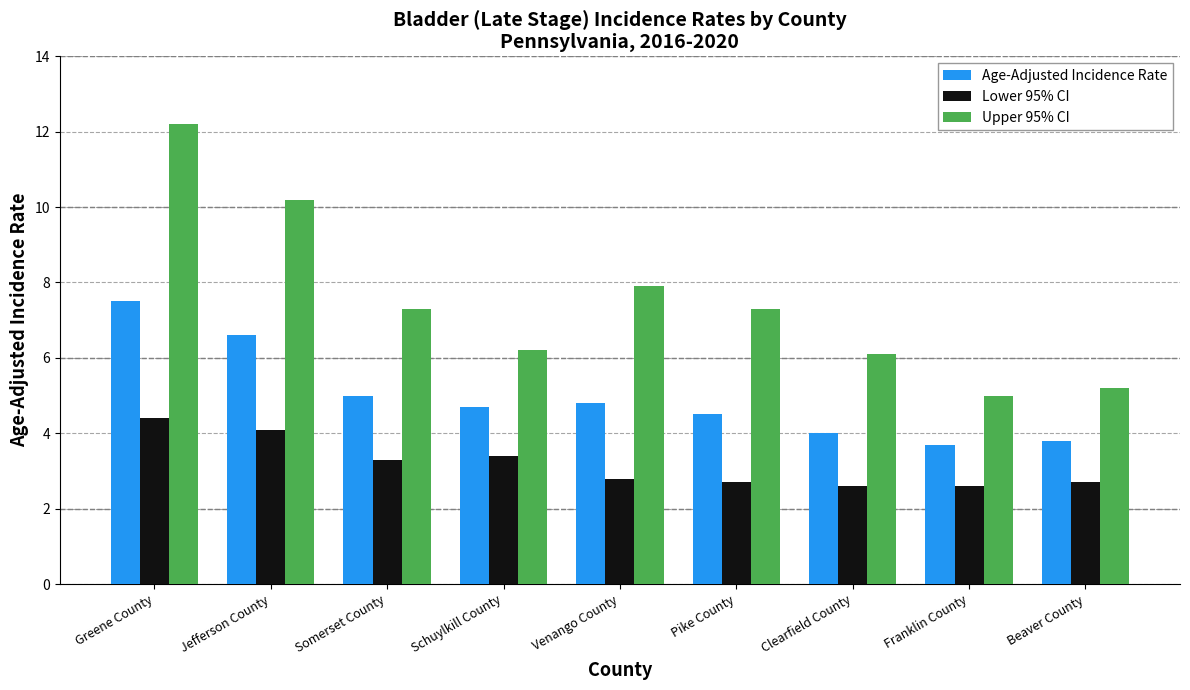

Rank the series at Greene County from lowest to highest value.

Lower 95% CI, Age-Adjusted Incidence Rate, Upper 95% CI